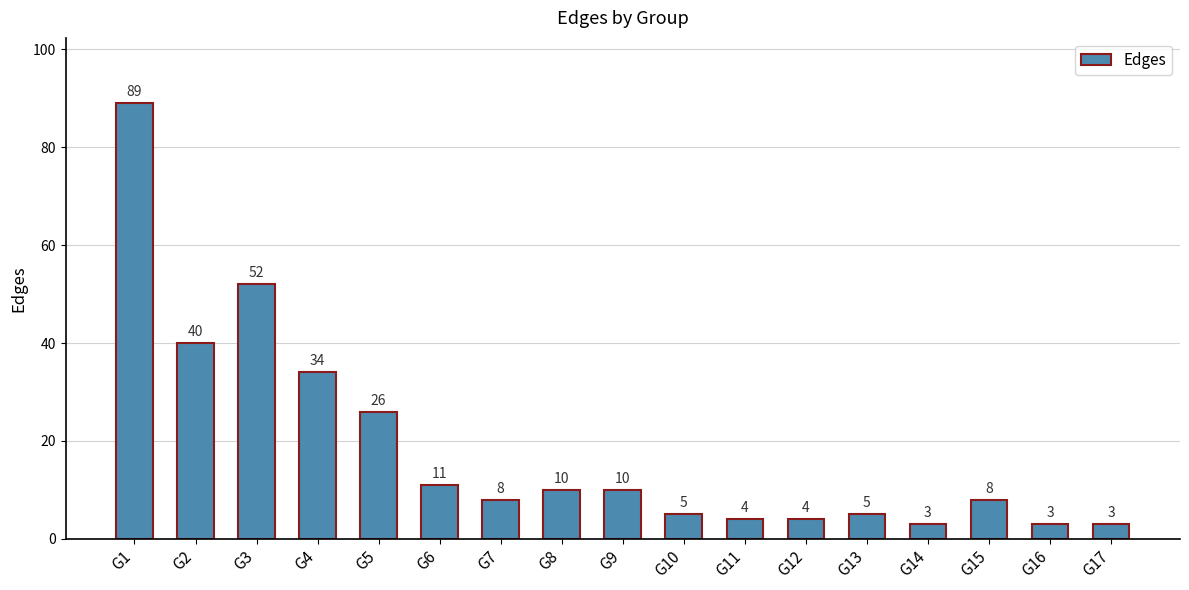

What is the average value?

19